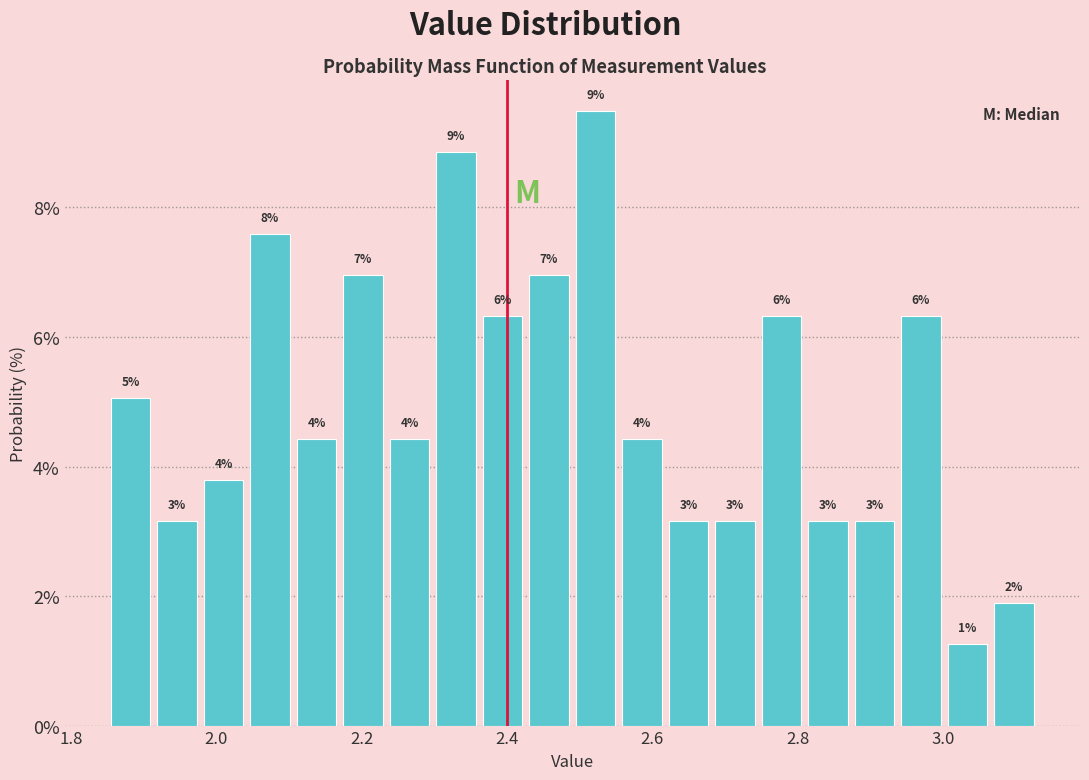

Read against the x-axis, roughly where is the centre of the tallest bar?

2.52